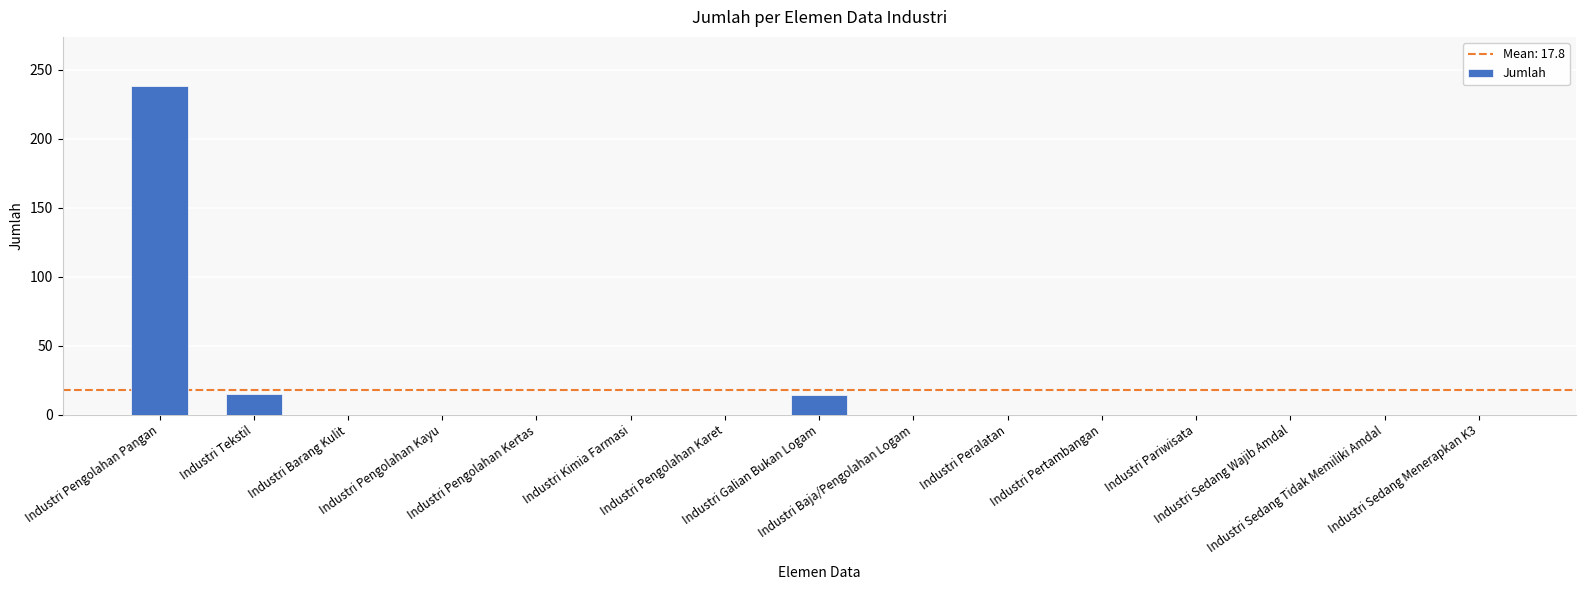

Which category has the highest value across all series?

Industri Pengolahan Pangan